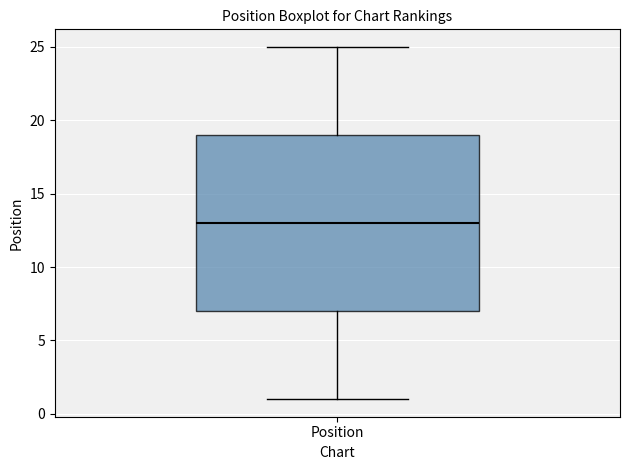

Transcribe this box plot: give where the median line is, the range the box spans, and where the two whiskers end, as read against the y-axis. The values are not printed on the chart, so give them approximately, as read against the axis.

median 13, box 7 to 19, whiskers 1 to 25